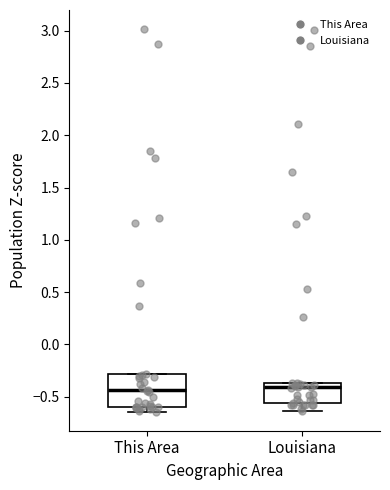

Reading left to right, transcribe this box plot: for each box, give where its median line is, the range the box spans, and where its two whiskers end, as read against the y-axis. The values are not printed on the chart, so give them approximately, as read against the axis.

This Area: median -0.45, box -0.60 to -0.30, whiskers -0.65 to -0.30
Louisiana: median -0.40, box -0.55 to -0.35, whiskers -0.65 to -0.35